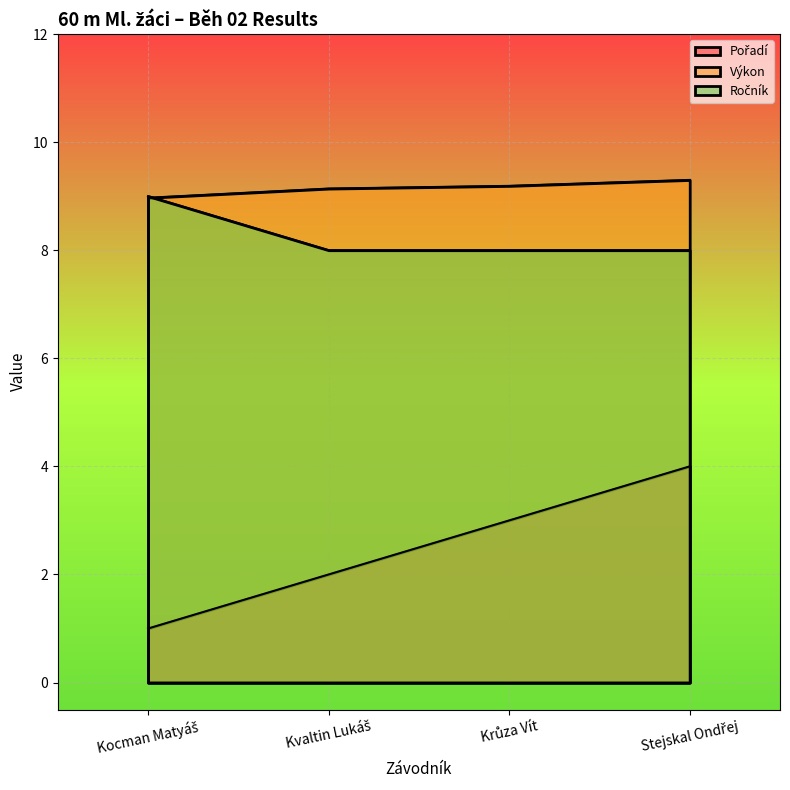

Which has a higher value, Stejskal Ondřej or Krůza Vít?

Stejskal Ondřej